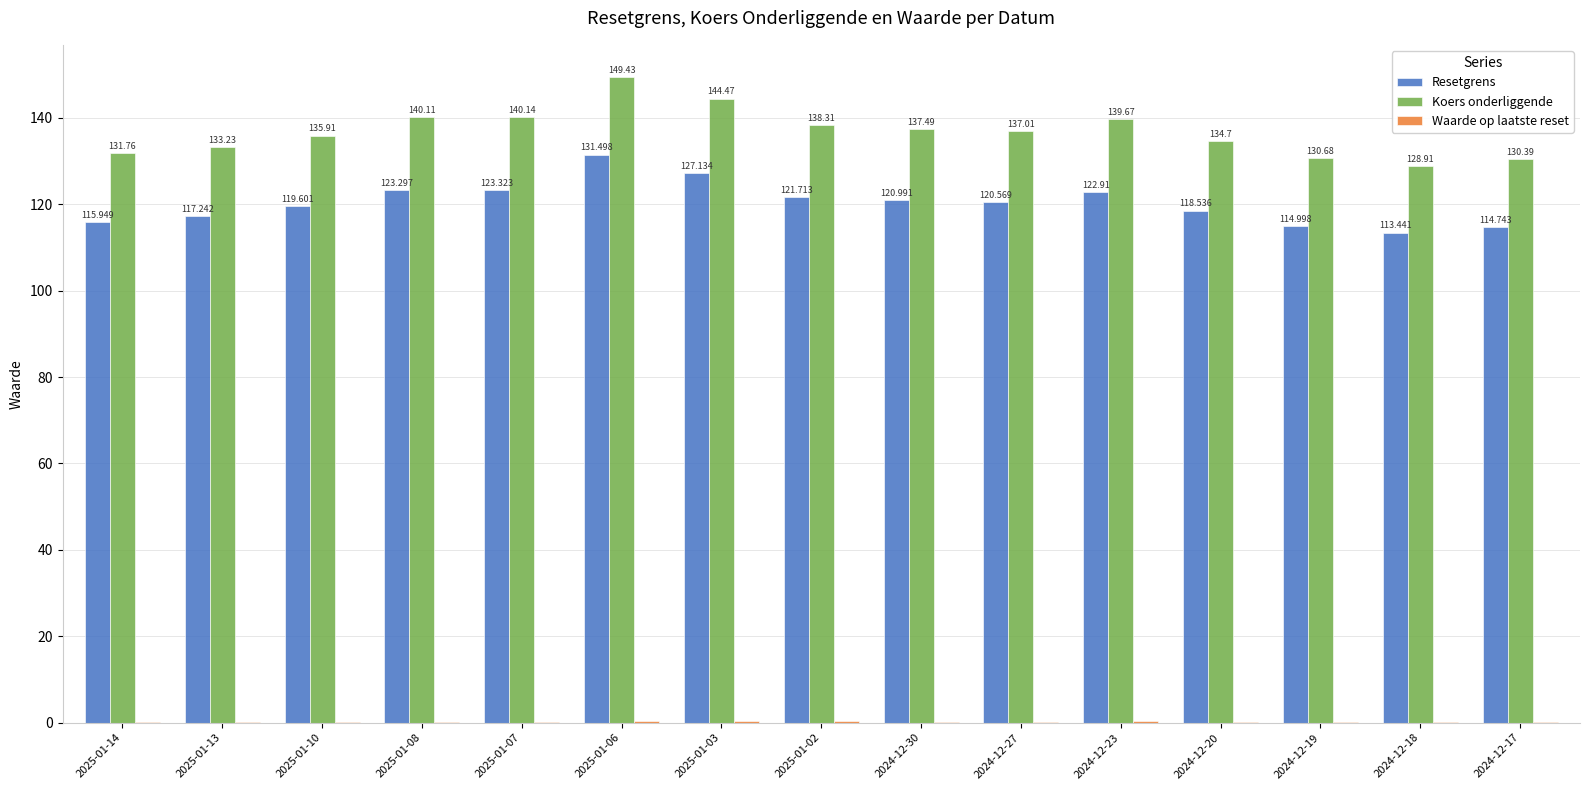

Which series has the largest total across all categories?

Koers onderliggende